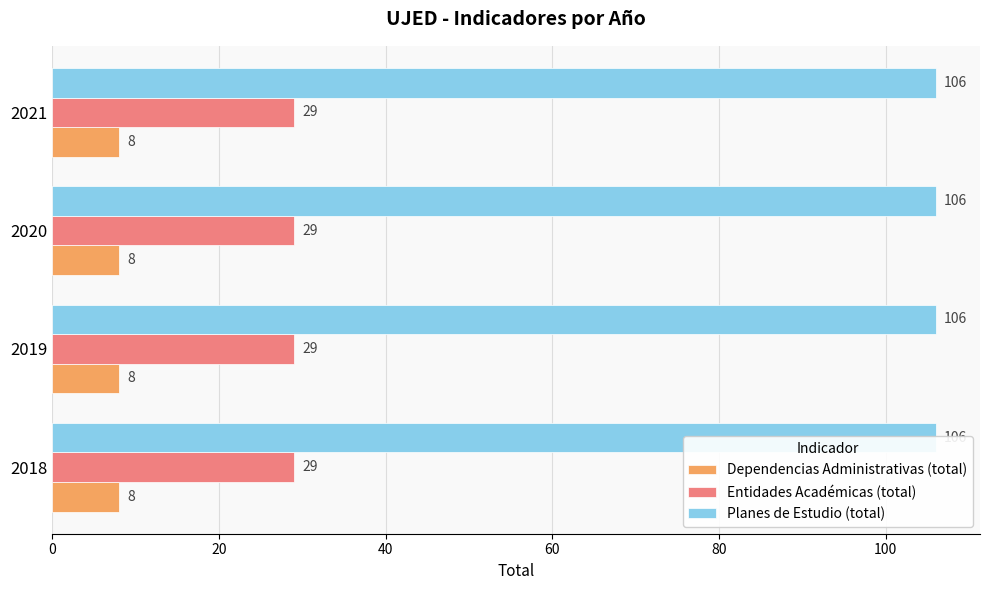

How many data points does each series have?

4